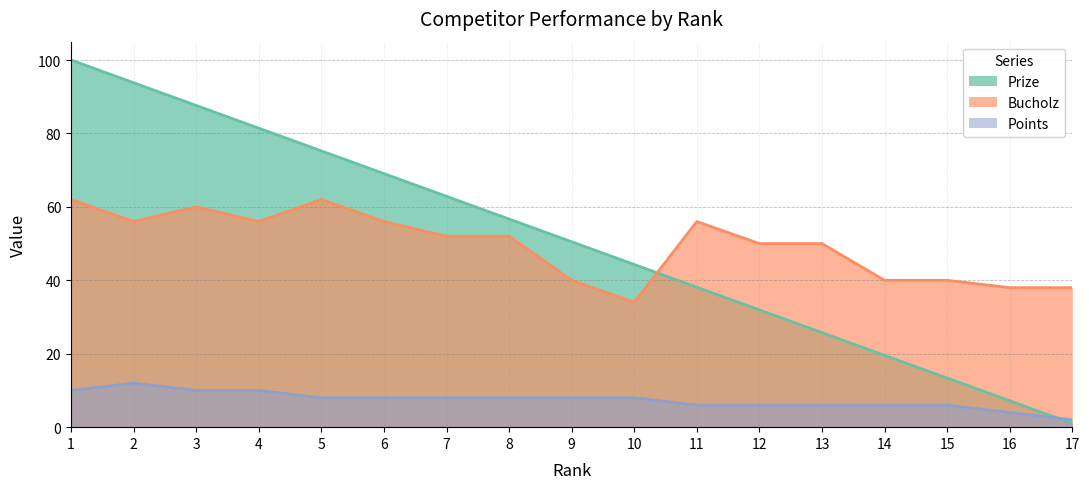

True or false: Points has more than 2 points higher than both neighbors.

False